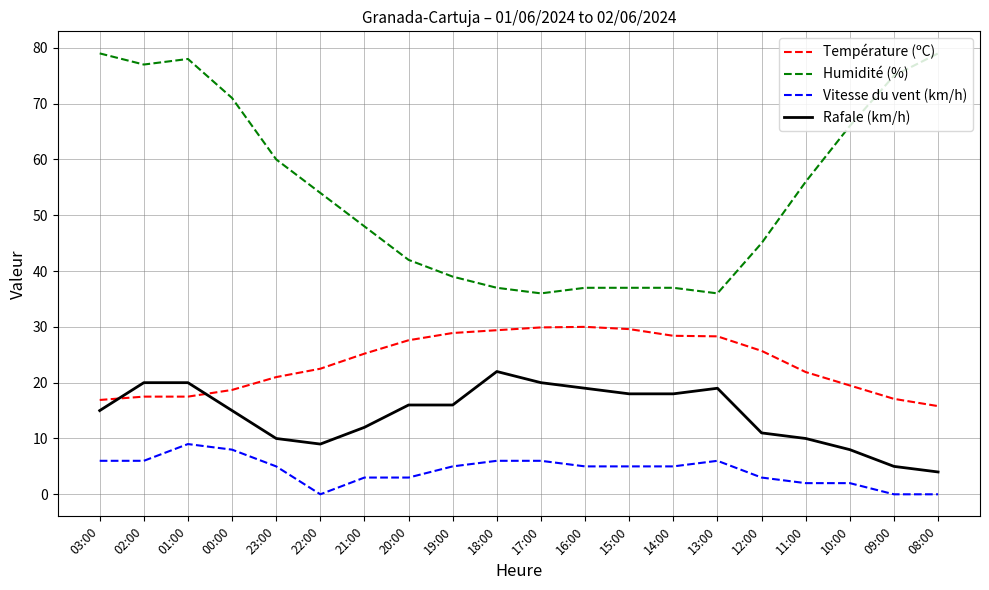

At which category is the sum across all series the highest?

01:00